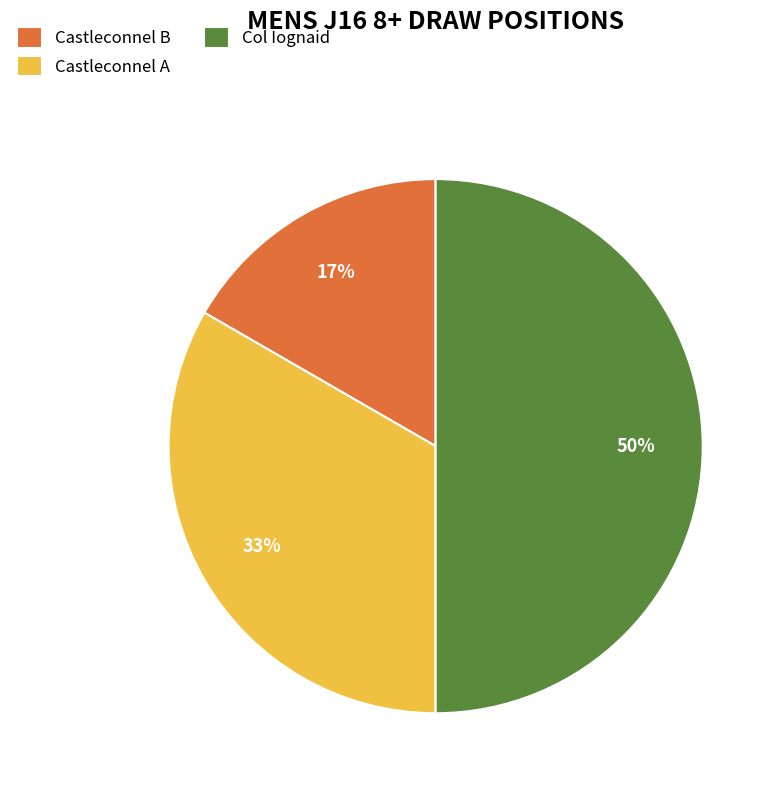

How many slices are in this pie chart?

3